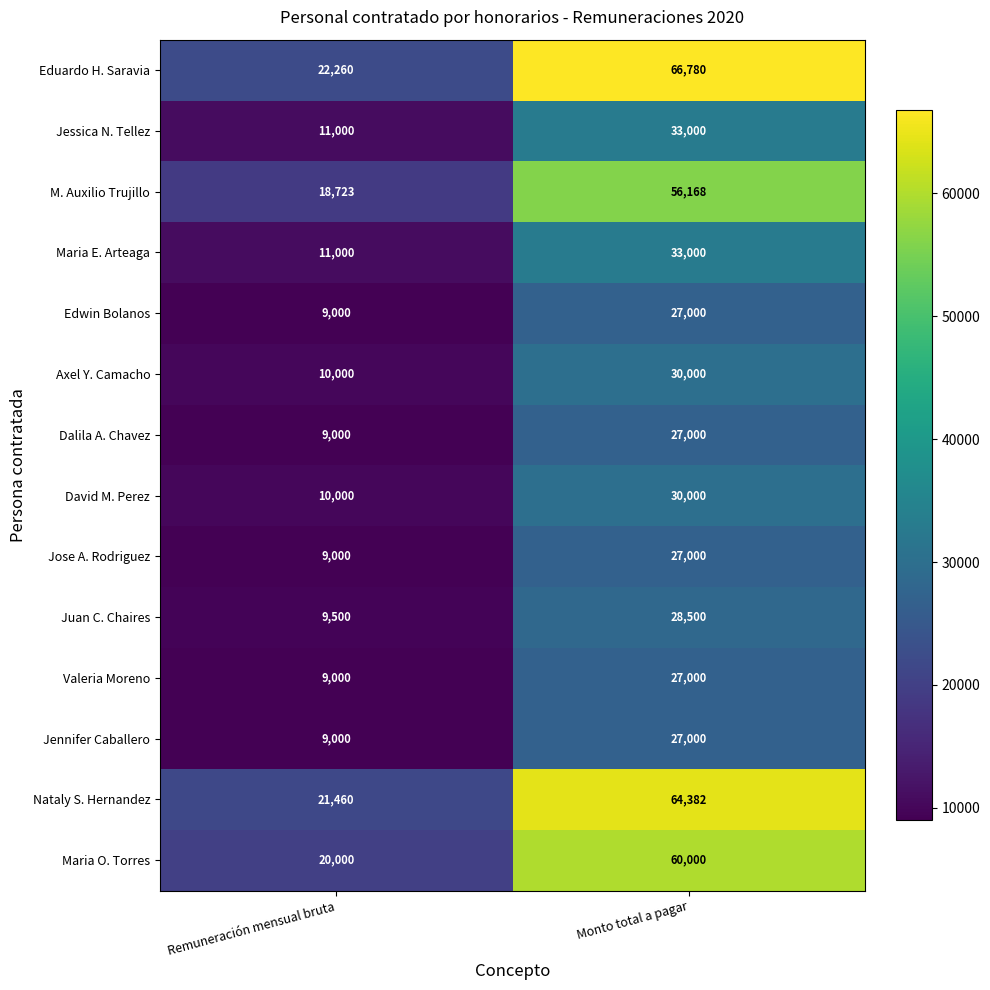

Which series has the largest total across all categories?

Eduardo H. Saravia